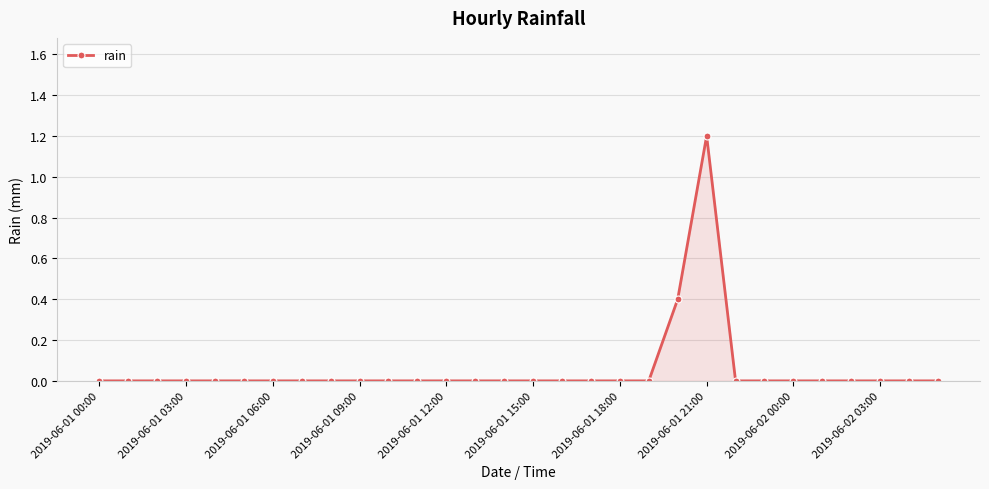

What is the maximum value shown in the chart?

1.2